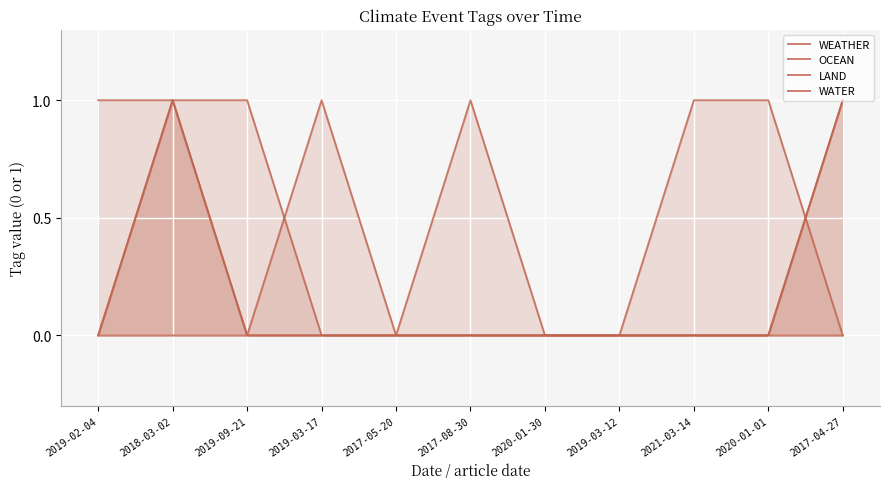

In WEATHER, how many points are higher than both neighbors (excluding endpoints)?

1